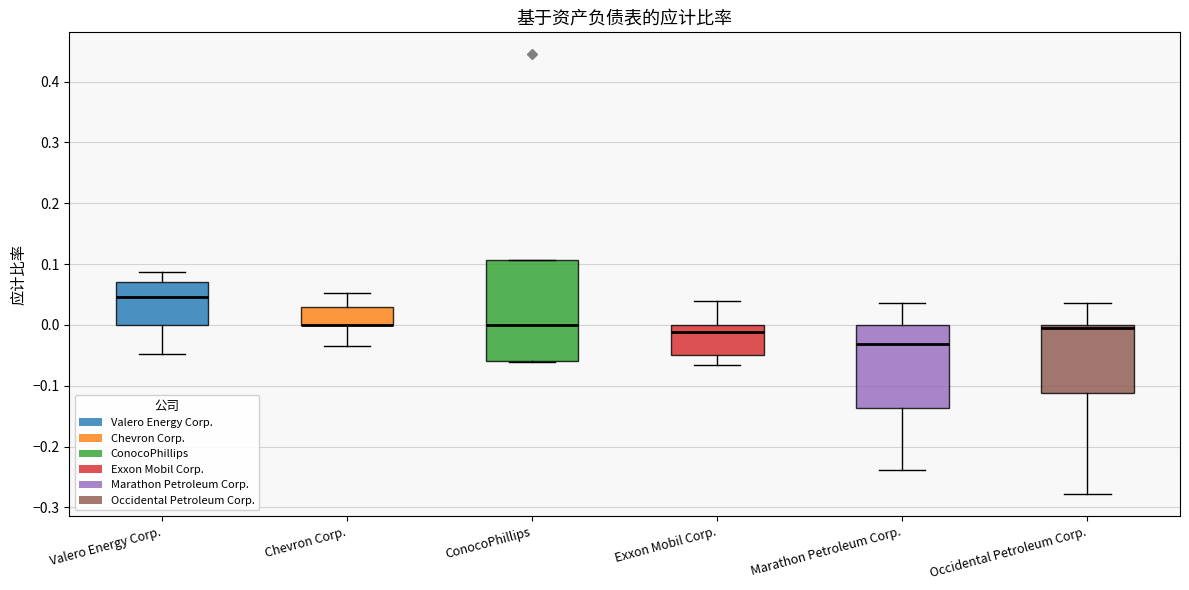

Where does the lower whisker of the box for Chevron Corp. end on the y-axis? The values are not printed on the chart, so give them approximately, as read against the axis.

-0.03